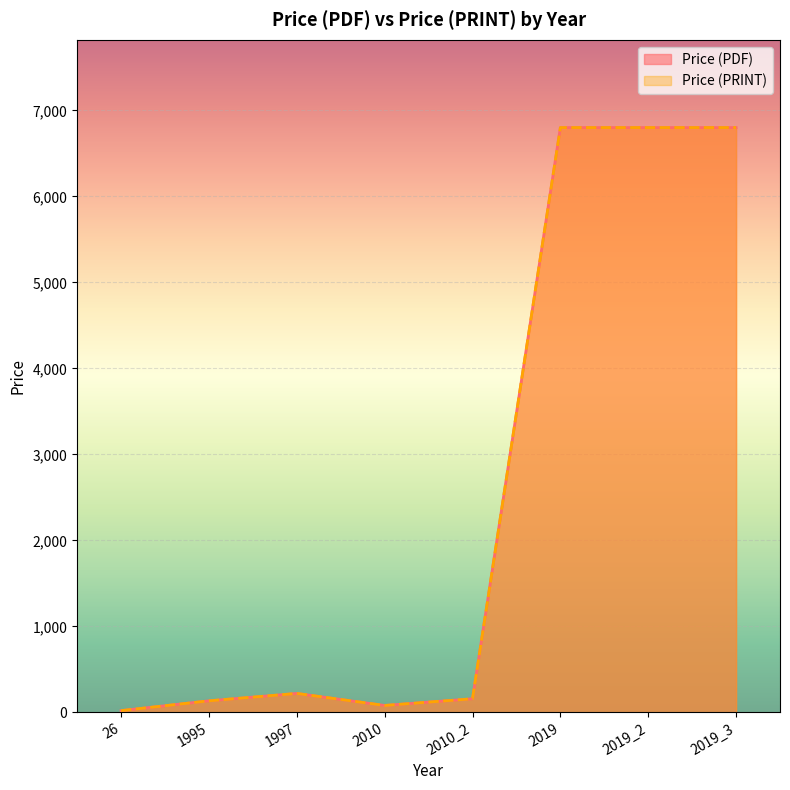

What is the difference between the maximum and minimum values in the Price (PRINT) series?

6780